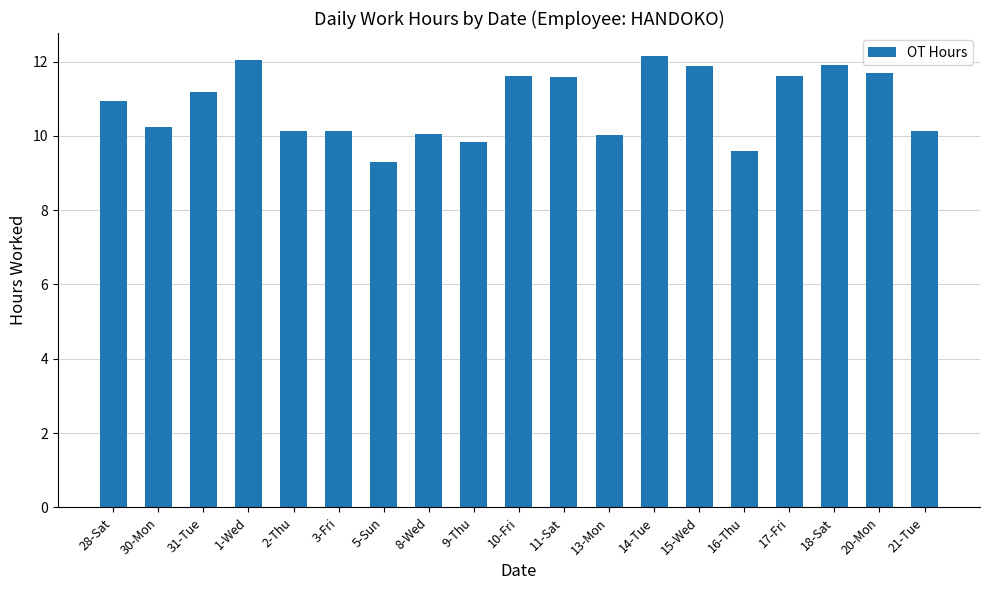

What is the change in value from 14-Tue to 16-Thu?

-2.6